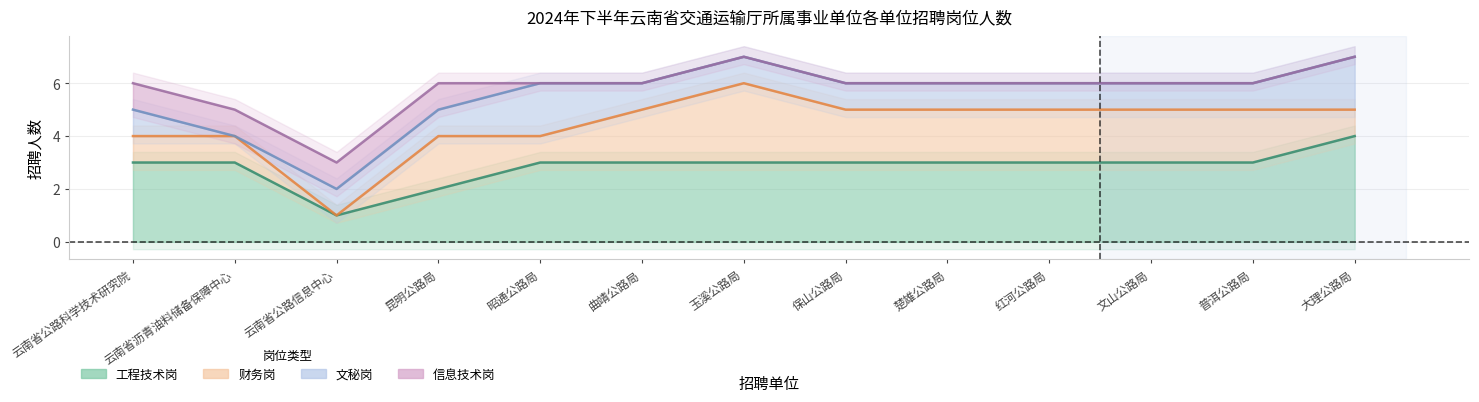

What are all the series names shown in the legend?

工程技术岗, 财务岗, 文秘岗, 信息技术岗